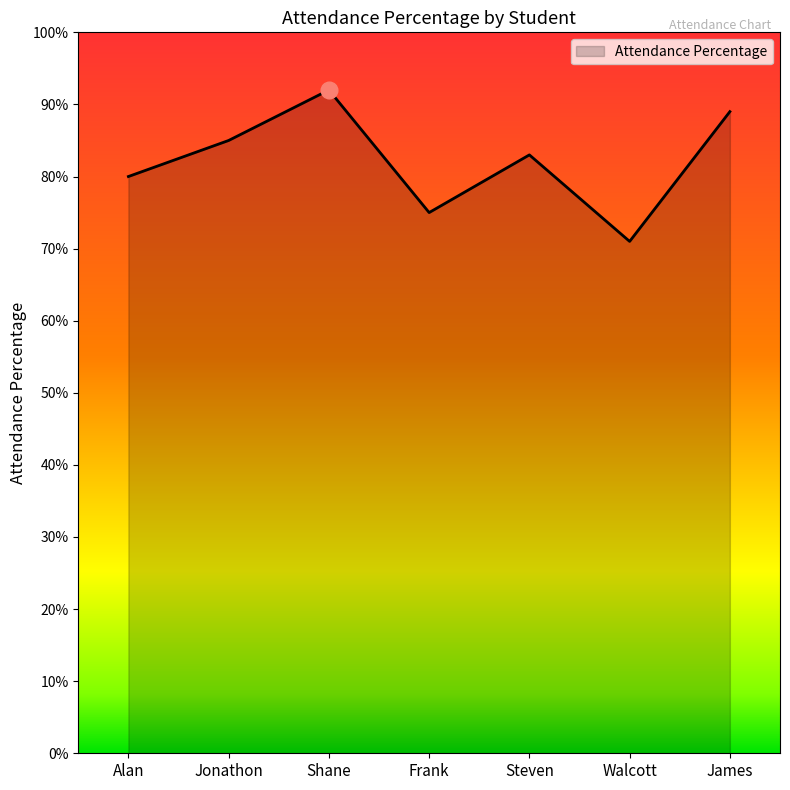

What is the value of the 6th point from the left?

0.7